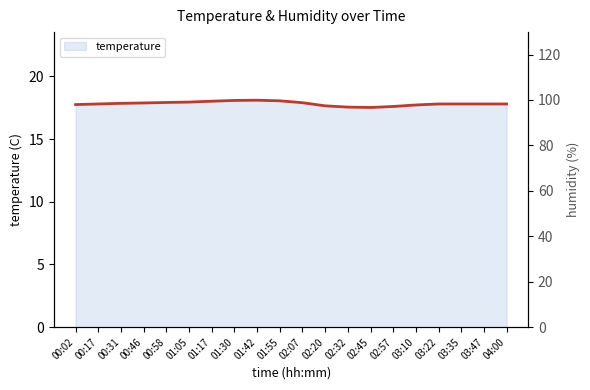

What is the difference between the second highest and minimum values?

0.6